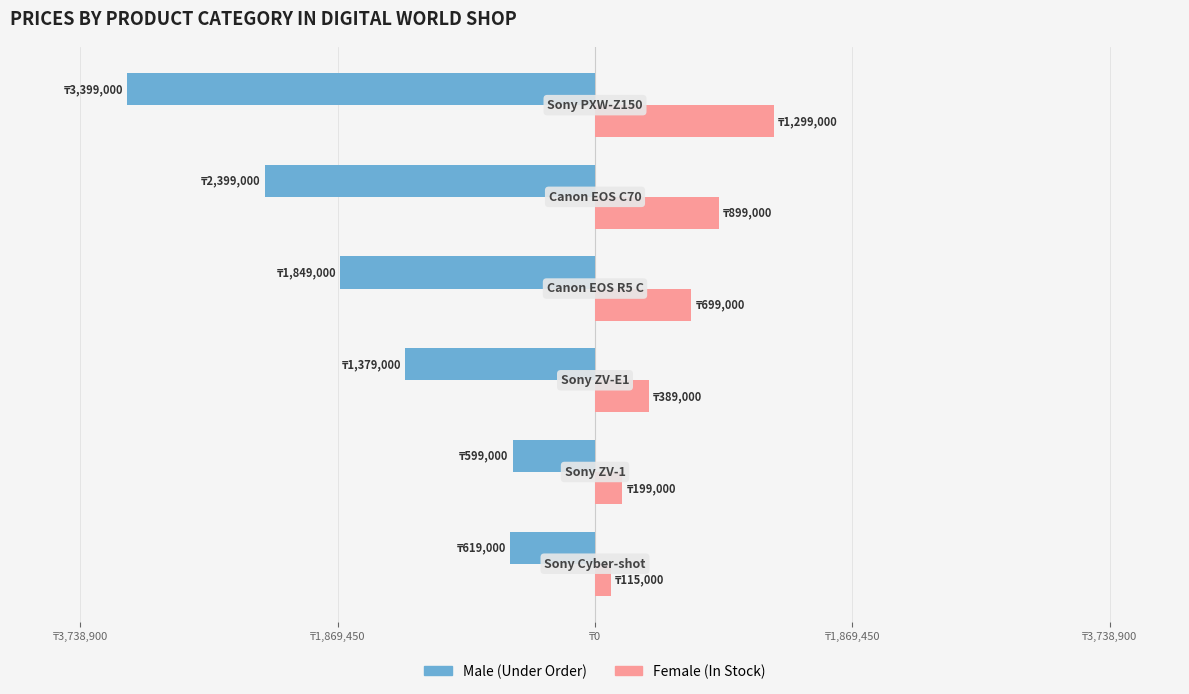

Reading right to left, extract all data points from this chart.

Male: -3399000	-2399000	-1849000	-1379000	-599000	-619000
Female: 1299000	899000	699000	389000	199000	115000